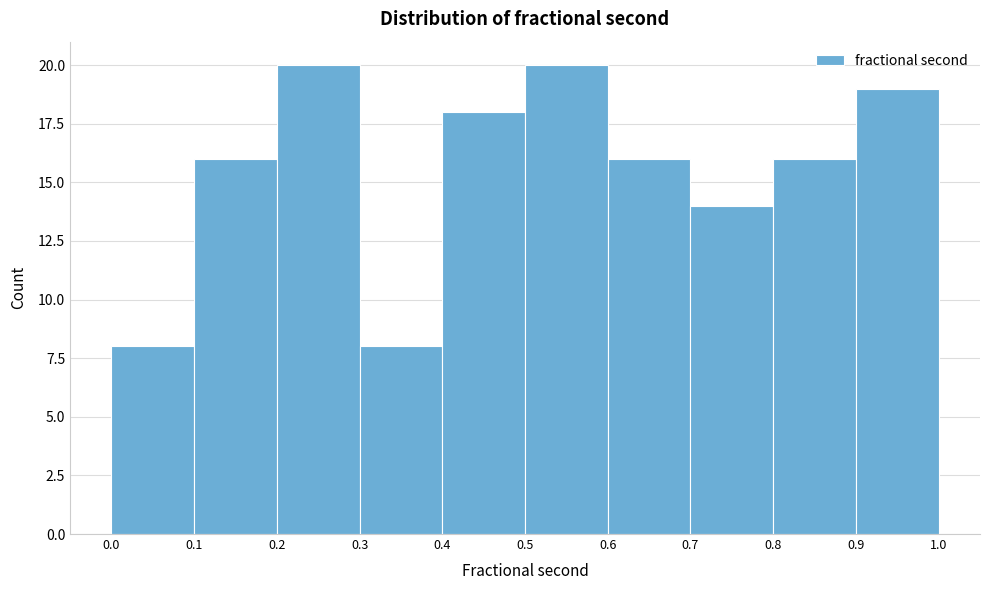

Reading left to right, transcribe this chart: for each bar, give the range it covers on the x-axis and its height. The values are not printed on the chart, so give them approximately, as read against the axis.

0.0 to 0.1: 8
0.1 to 0.2: 16
0.2 to 0.3: 20
0.3 to 0.4: 8
0.4 to 0.5: 18
0.5 to 0.6: 20
0.6 to 0.7: 16
0.7 to 0.8: 14
0.8 to 0.9: 16
0.9 to 1.0: 19